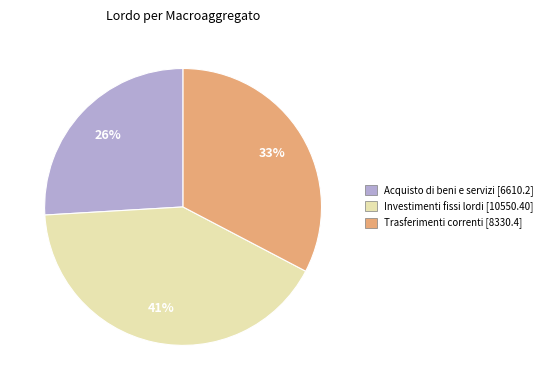

To the nearest percent, what is the difference between the largest and smallest slice percentages?

15%